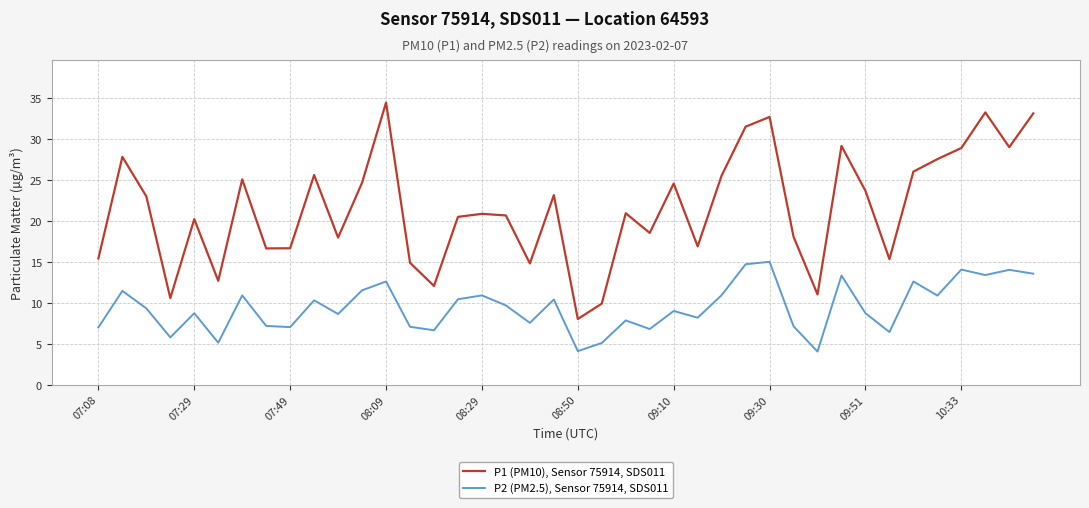

What is the difference between the maximum and minimum values in the P1 (PM10), Sensor 75914, SDS011 series?

26.4